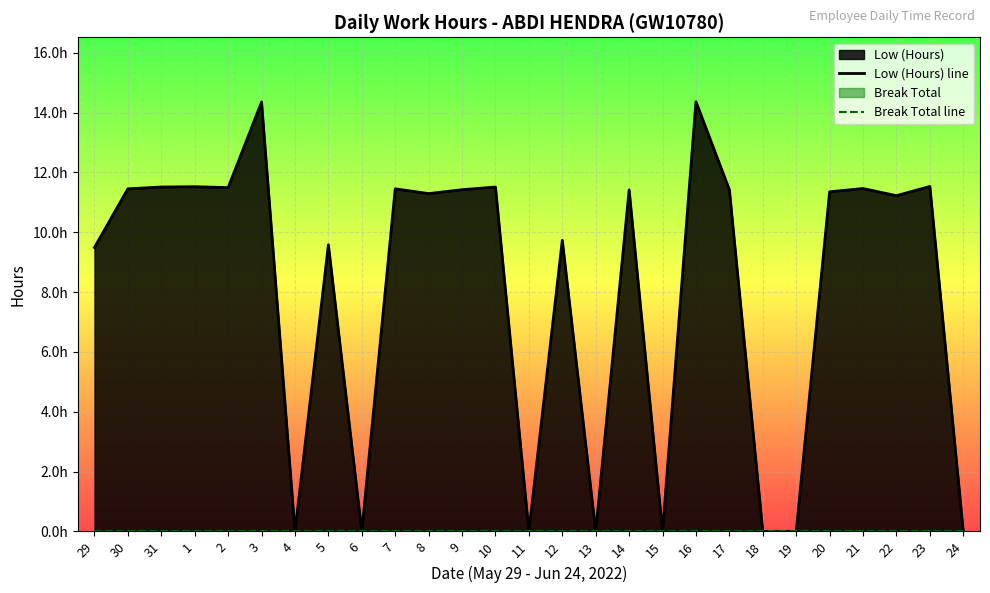

Which category has the lowest value in the Low (Hours) line series?

4